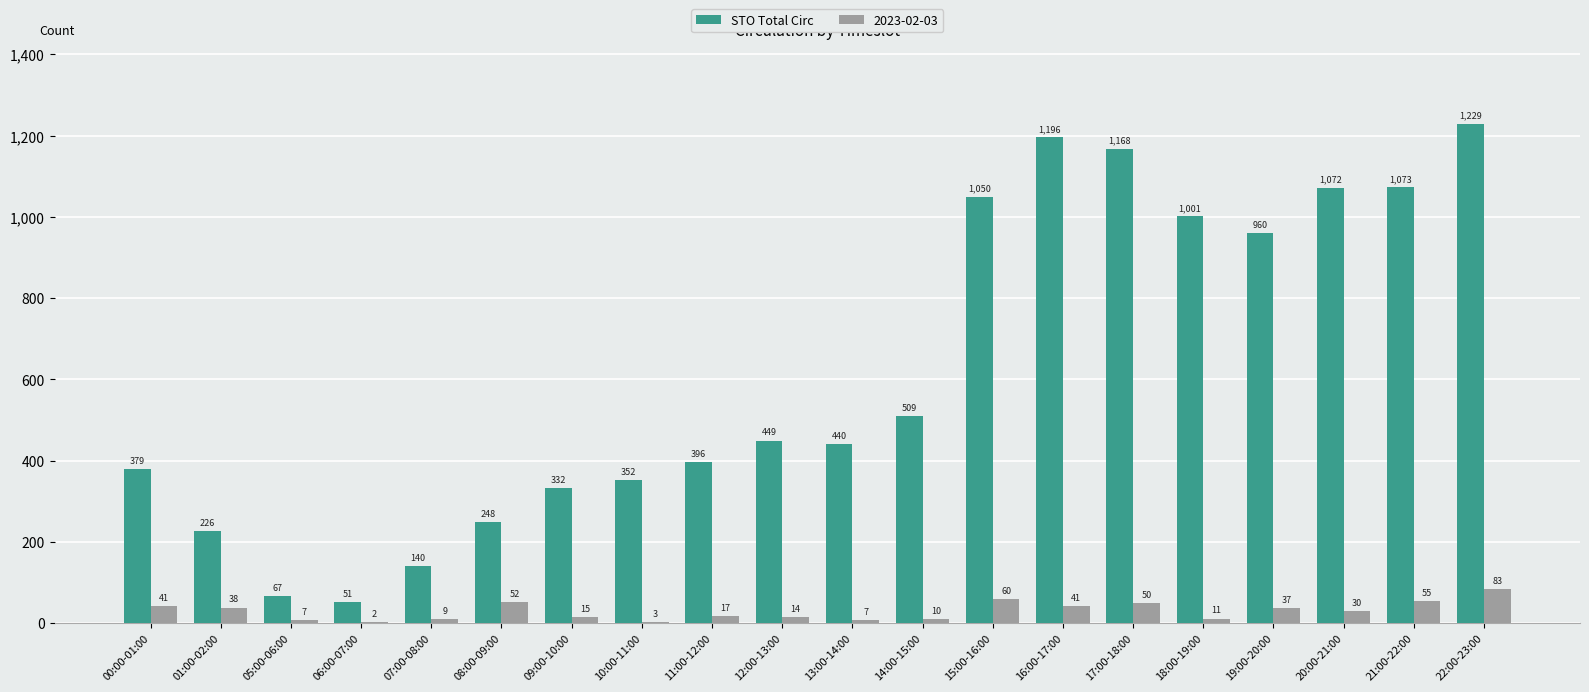

Where is the data nearest to the value 640?

14:00-15:00